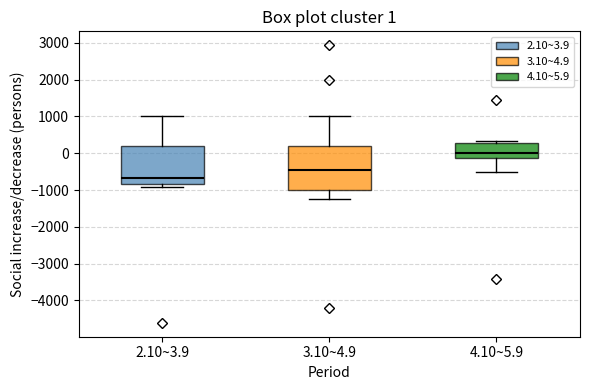

Which box is the tallest, from its lower edge to its upper edge?

3.10~4.9